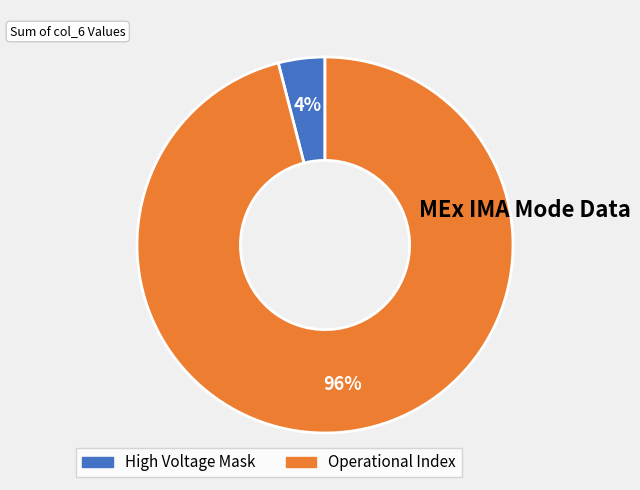

Is there any slice that represents more than half of the pie?

Yes